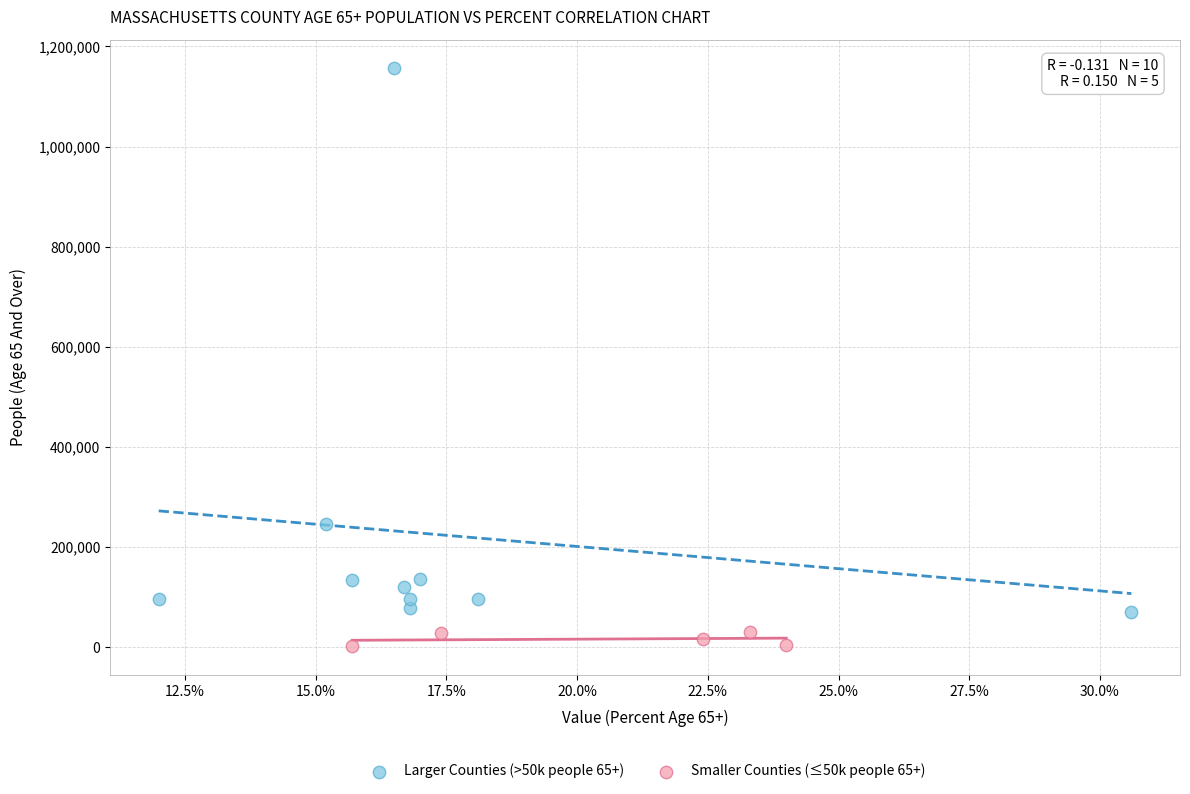

Which series reaches the maximum Y coordinate?

Larger Counties (>50k people 65+)